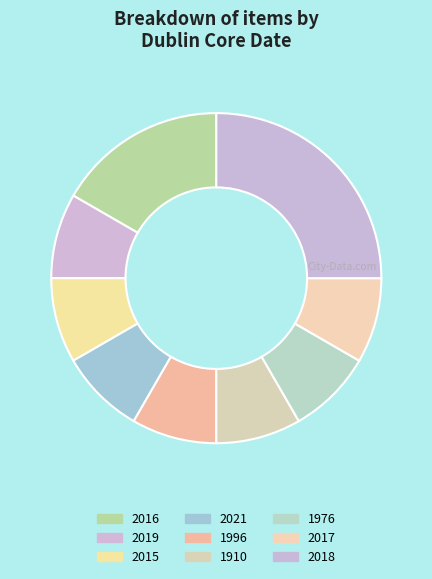

Count the number of slices in the pie.

9